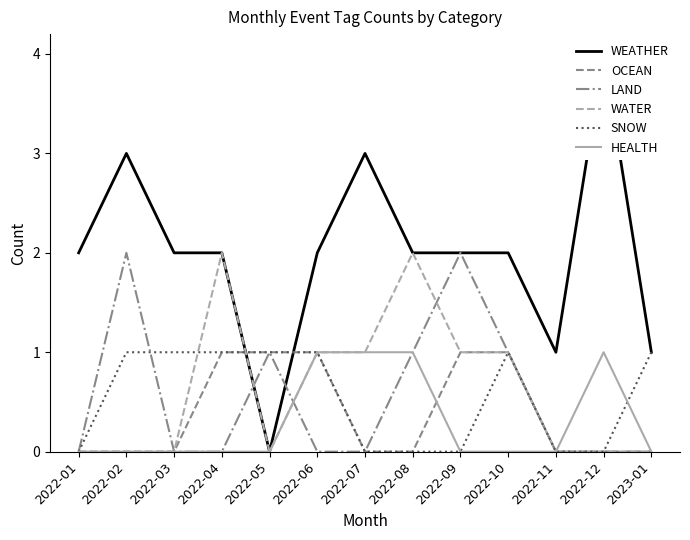

True or false: WATER has more than 0 interior local peaks.

True